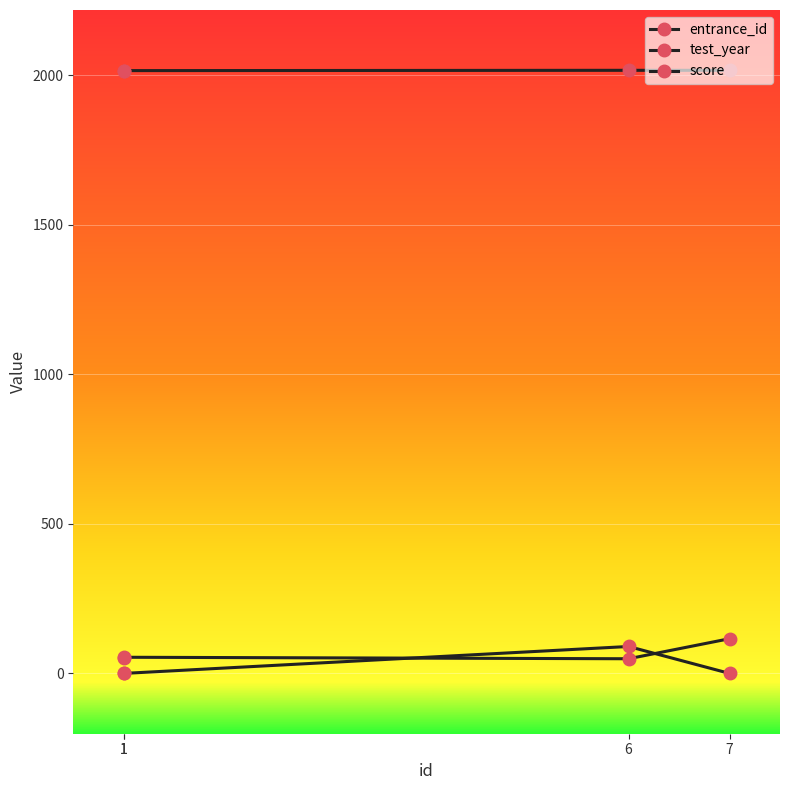

What is the value of the test_year point at the 3rd from the left?

2016